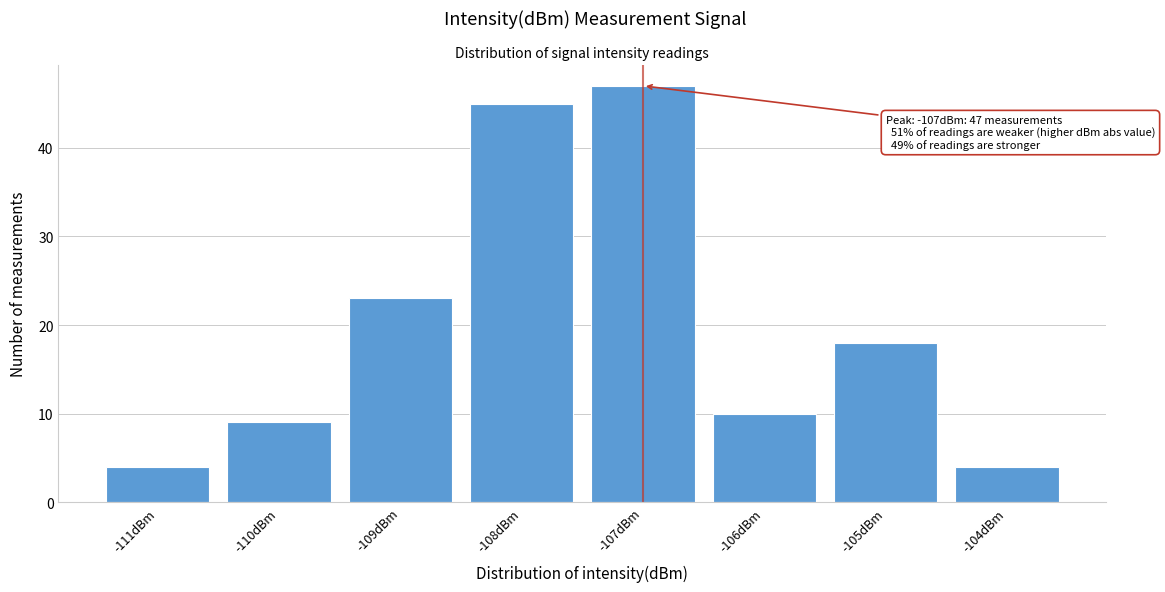

Reading left to right, list all the values displayed in this chart.

-111dBm=4	-110dBm=9	-109dBm=23	-108dBm=45	-107dBm=47	-106dBm=10	-105dBm=18	-104dBm=4